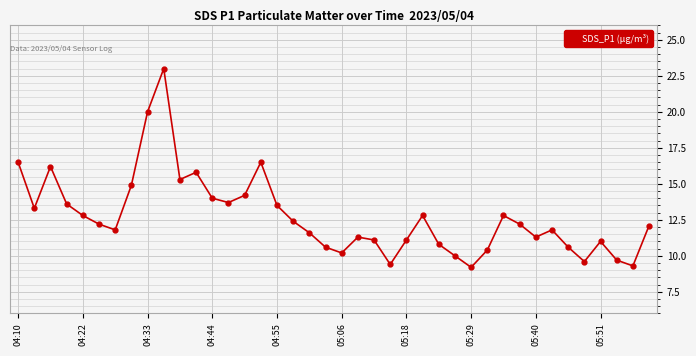

What is the value of the 9th point from the left?

20.0